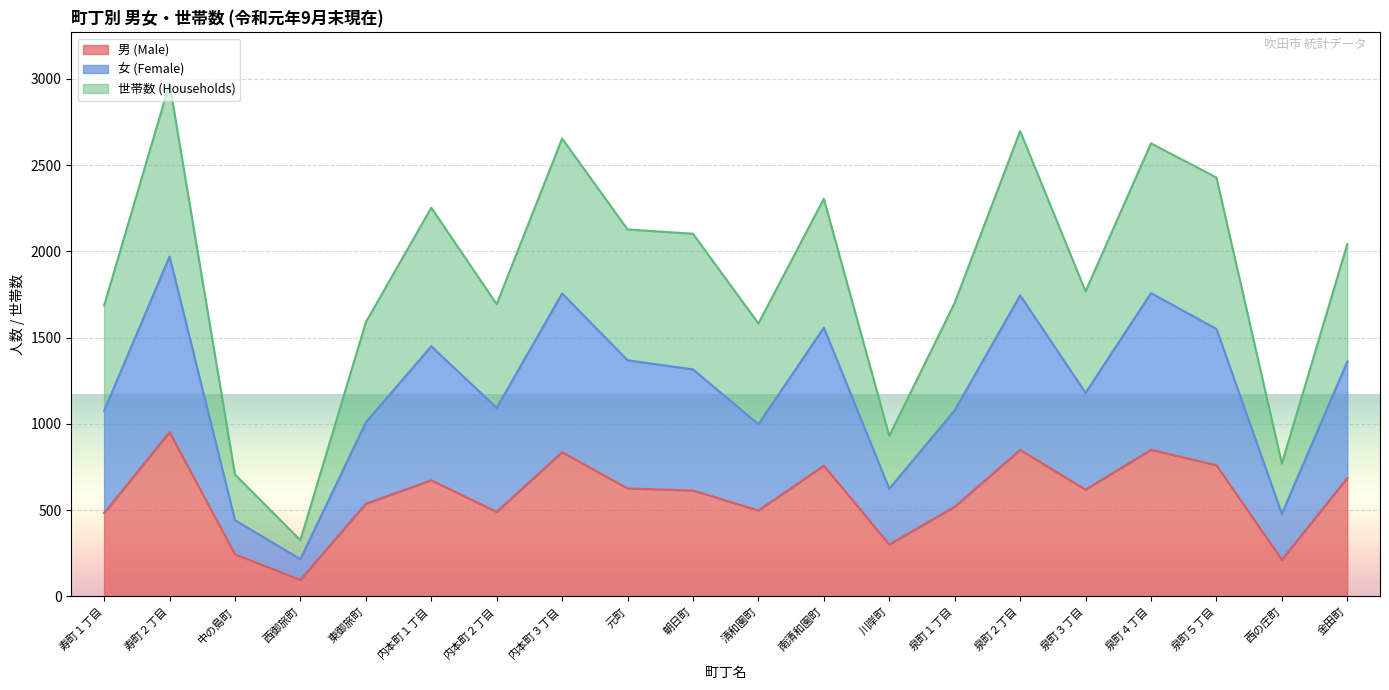

In 男 (Male), how many points are lower than both neighbors (excluding endpoints)?

6